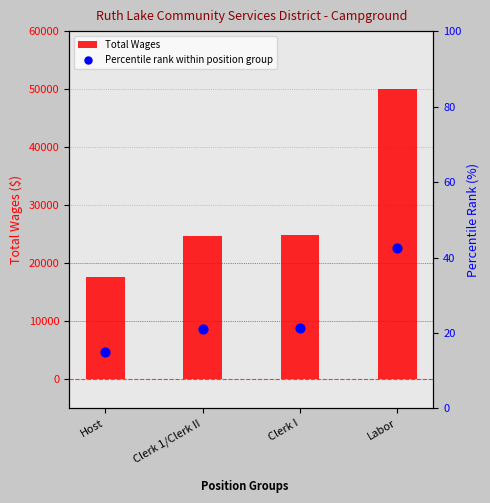

What is the total value across all series at Labor?

50119.6